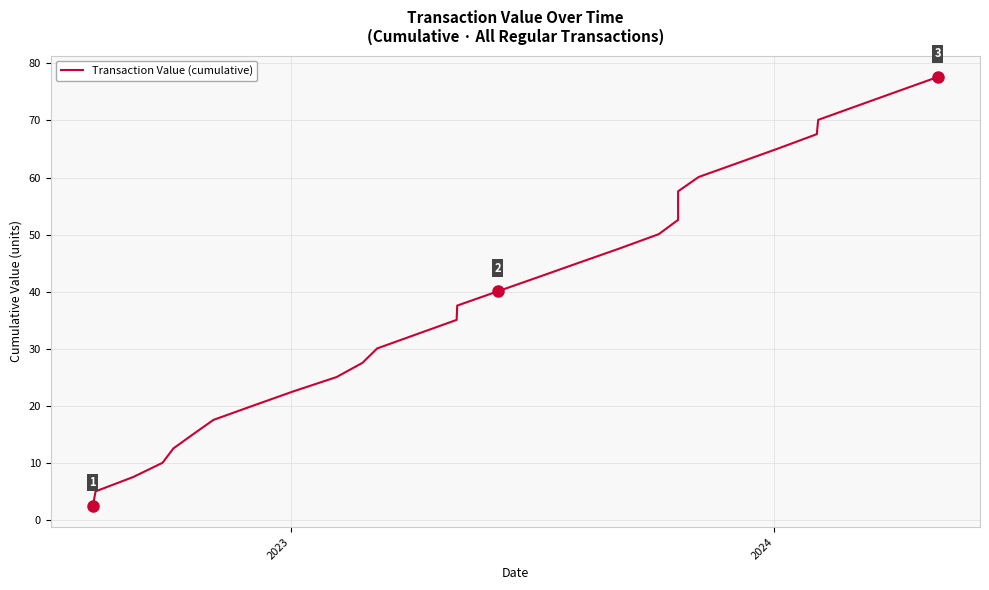

What is the minimum value shown in the chart?

2.5